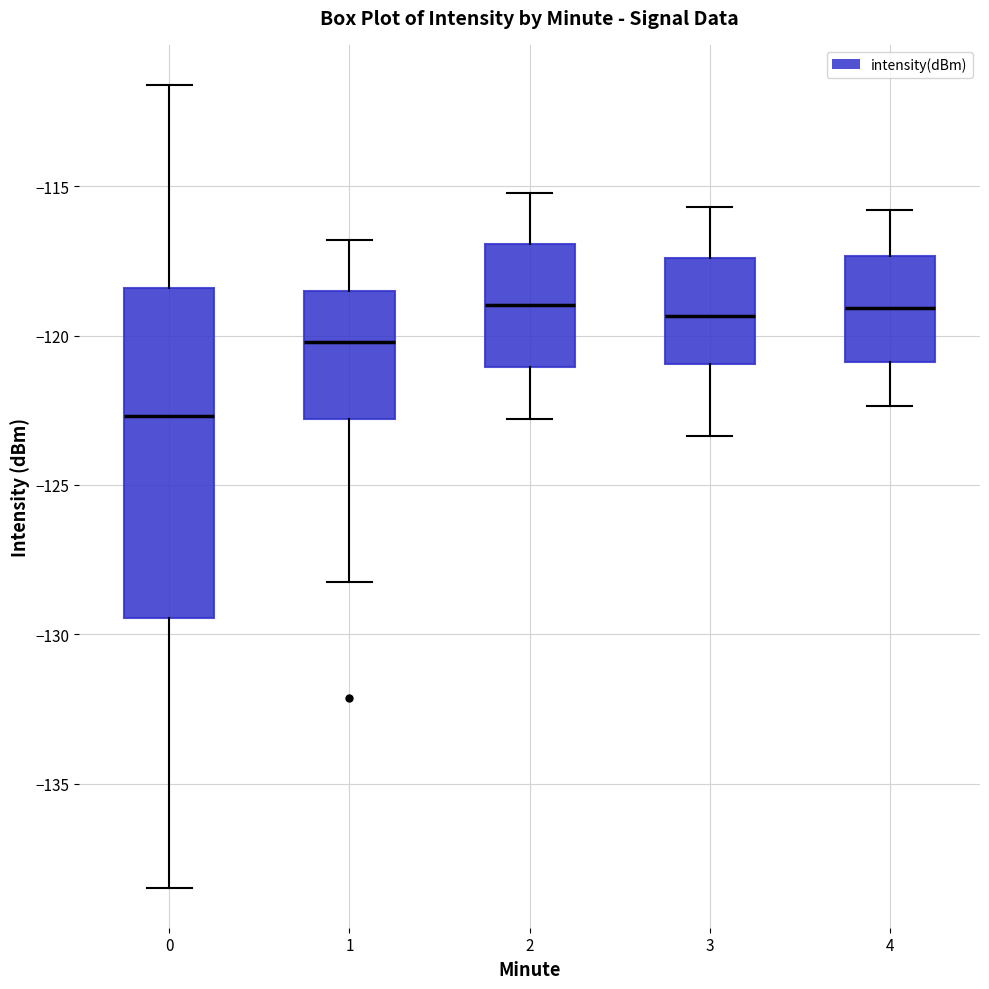

Which box is the tallest, from its lower edge to its upper edge?

0